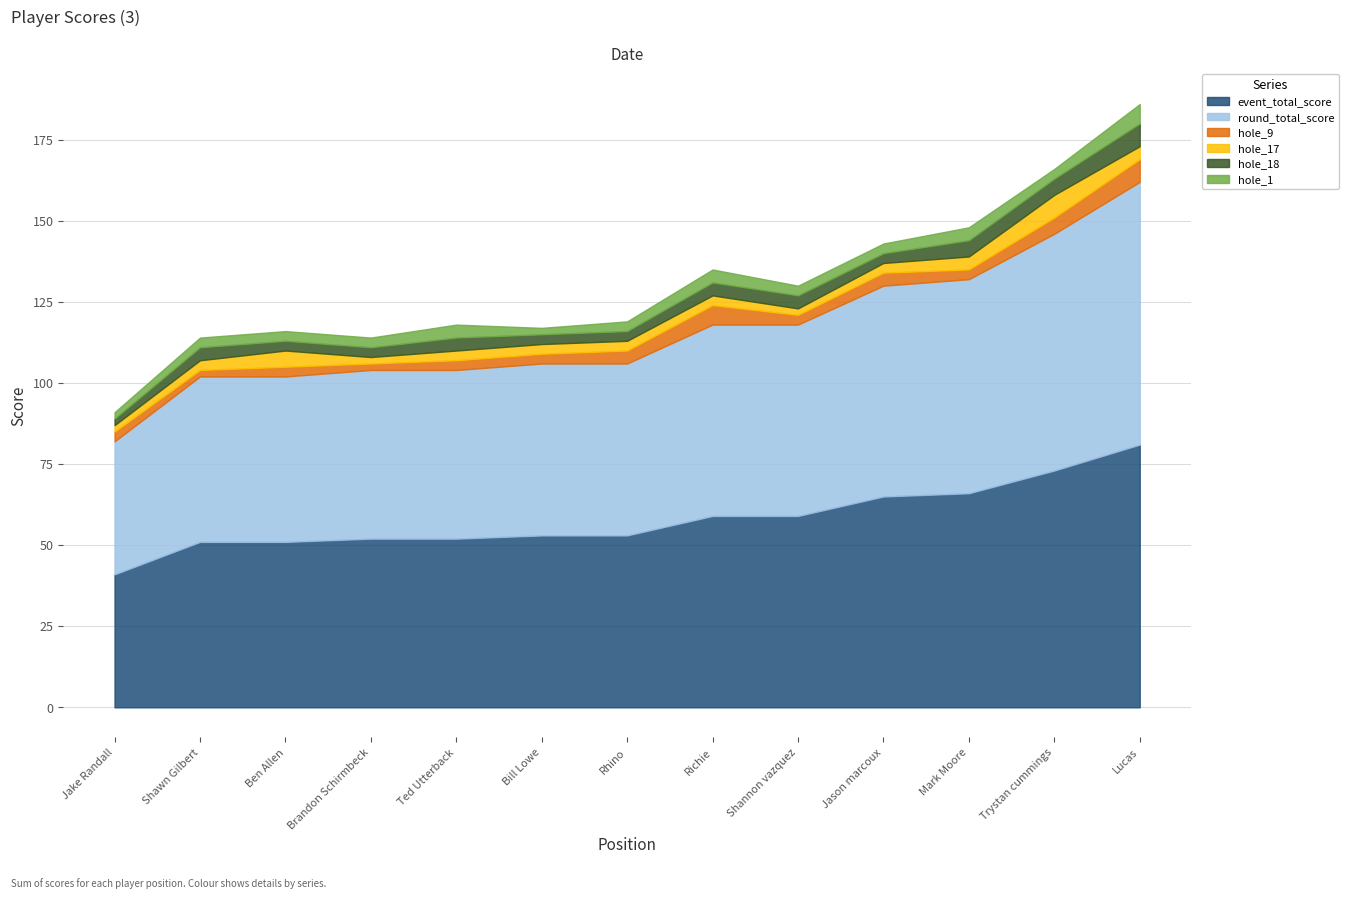

Reading left to right, what are all the values shown in this chart?

event_total_score: 41	51	51	52	52	53	53	59	59	65	66	73	81
round_total_score: 41	51	51	52	52	53	53	59	59	65	66	73	81
hole_9: 3	2	3	2	3	3	4	6	3	4	3	5	7
hole_17: 2	3	5	2	3	3	3	3	2	3	4	7	4
hole_18: 2	4	3	3	4	3	3	4	4	3	5	5	7
hole_1: 2	3	3	3	4	2	3	4	3	3	4	3	6